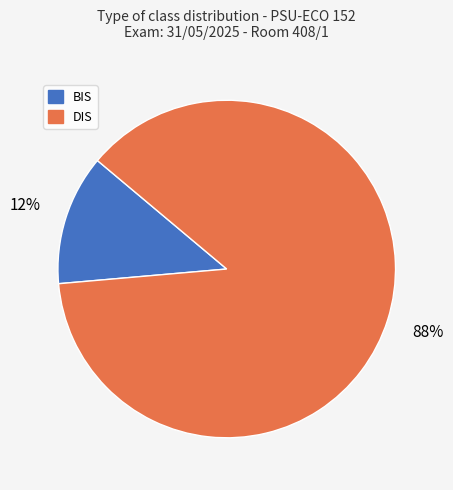

To the nearest percent, what is the average slice percentage?

50%